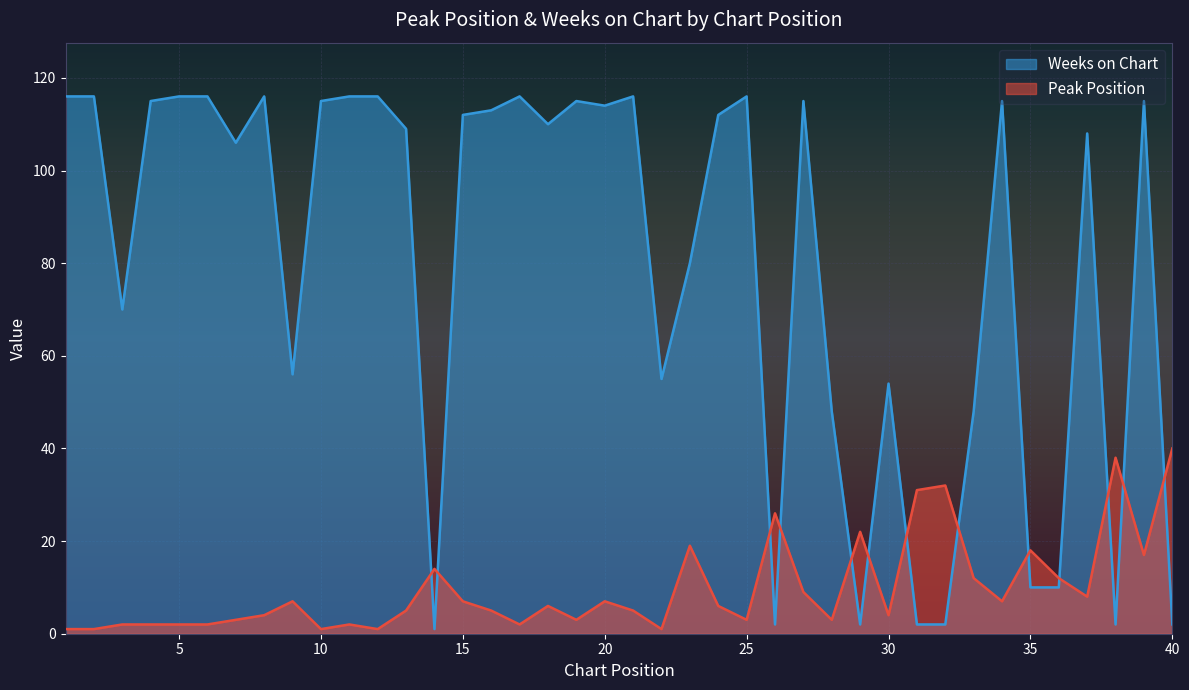

At how many categories does at least one series exceed 48?

29